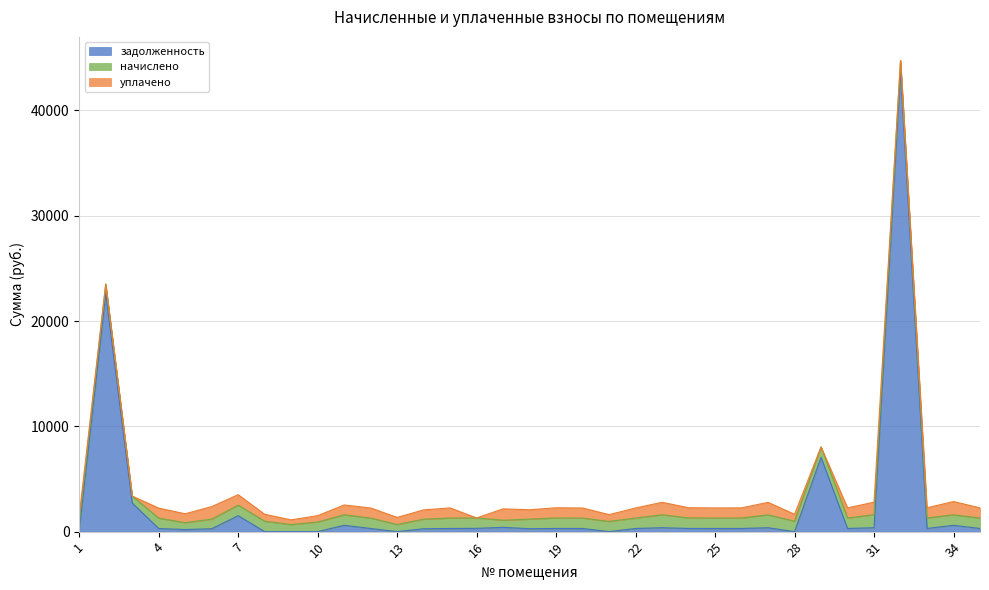

Reading left to right, extract all data points from this chart.

задолженность: 1=203.8	2=22600.0	3=2715.3	4=297.0	5=197.1	6=275.7	7=1515.3	8=0.0	9=0.0	10=0.0	11=602.1	12=299.0	13=0.0	14=275.1	15=299.7	16=312.8	17=407.6	18=276.4	19=301.7	20=299.0	21=0.0	22=299.0	23=371.0	24=302.4	25=299.7	26=300.4	27=370.3	28=0.0	29=7057.2	30=300.4	31=372.3	32=43754.3	33=301.7	34=602.3	35=300.4
начислено: 1=673.8	2=909.4	3=665.0	4=982.1	5=651.8	6=911.6	7=993.1	8=988.7	9=669.4	10=911.6	11=995.3	12=988.7	13=676.0	14=909.4	15=990.9	16=988.7	17=673.8	18=913.8	19=997.5	20=988.7	21=968.9	22=988.7	23=1226.5	24=999.7	25=990.9	26=993.1	27=1224.3	28=988.7	29=986.5	30=993.1	31=1230.9	32=993.1	33=997.5	34=993.1	35=993.1
уплачено: 1=653.0	2=0.0	3=0.0	4=951.8	5=848.9	6=1187.4	7=1000.0	8=659.1	9=446.3	10=607.8	11=934.0	12=958.2	13=676.0	14=881.3	15=960.3	16=0.0	17=1081.4	18=885.6	19=966.7	20=958.2	21=645.9	22=958.2	23=1188.6	24=968.8	25=960.3	26=962.4	27=1186.5	28=659.1	29=0.0	30=962.4	31=1192.9	32=0.0	33=966.7	34=1262.8	35=962.4